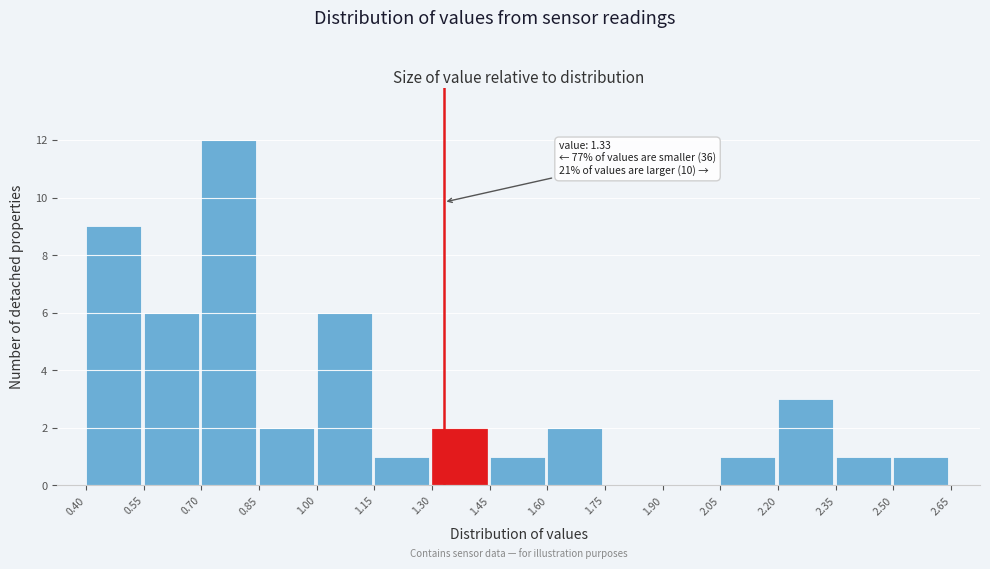

Which range on the x-axis has the tallest bar?

0.70 to 0.85